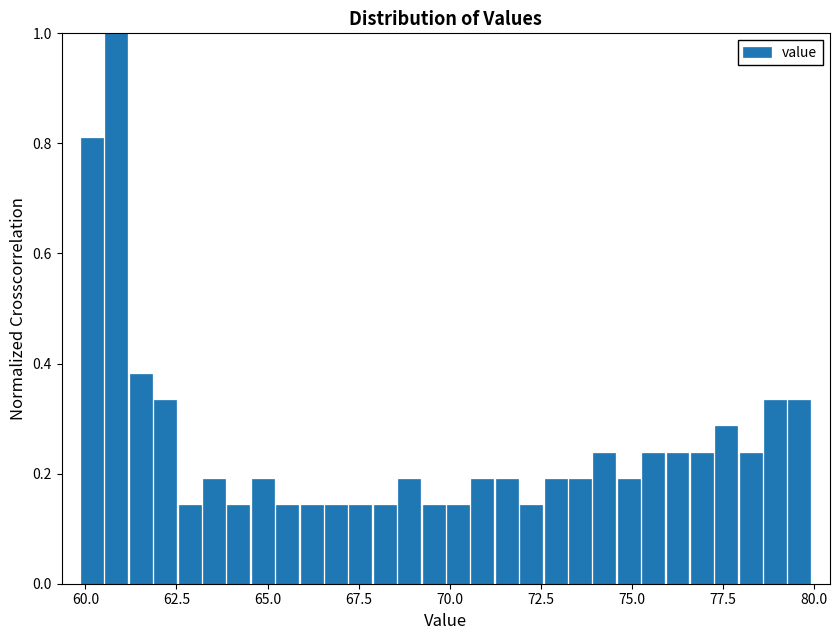

Read against the x-axis, roughly where is the centre of the tallest bar?

61.0